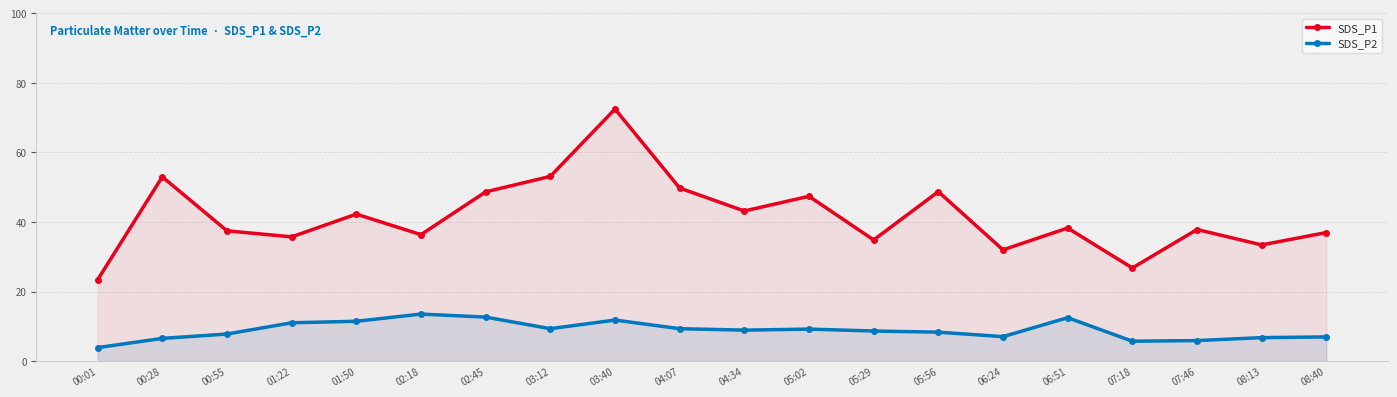

Which label corresponds to the smallest value in the chart?

00:01